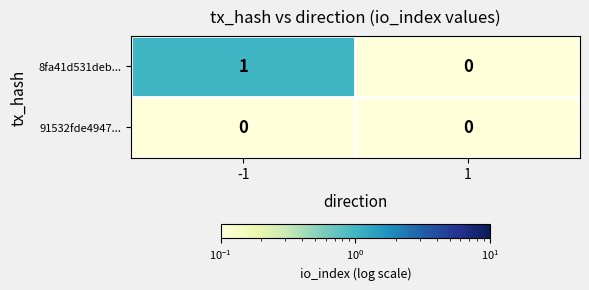

Reading left to right, extract all data points from this chart.

8fa41d531deb...: -1=1	1=0
91532fde4947...: -1=0	1=0